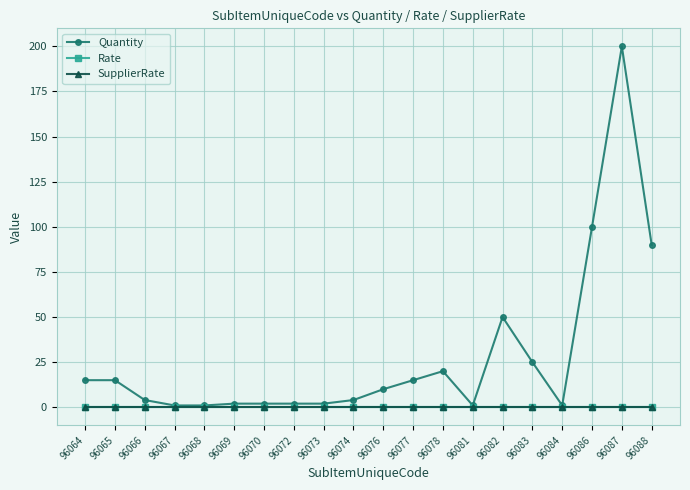

At how many categories does at least one series exceed 182?

1